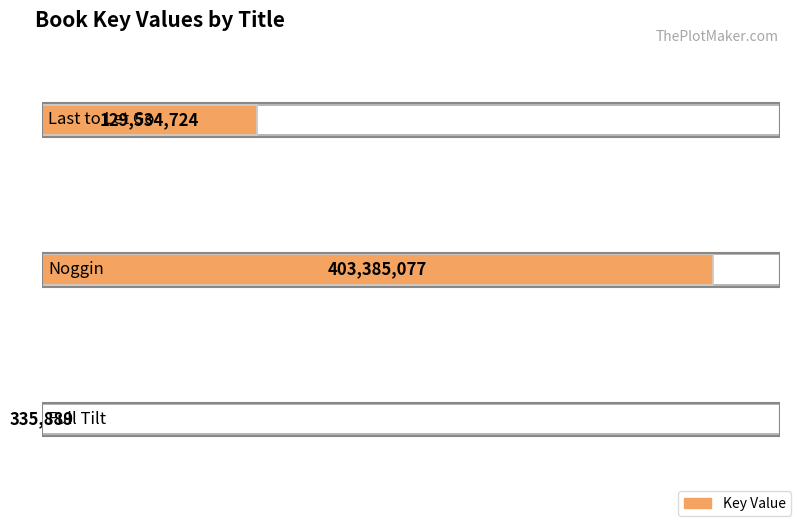

Are the bars grouped side by side (vs. stacked)?

No